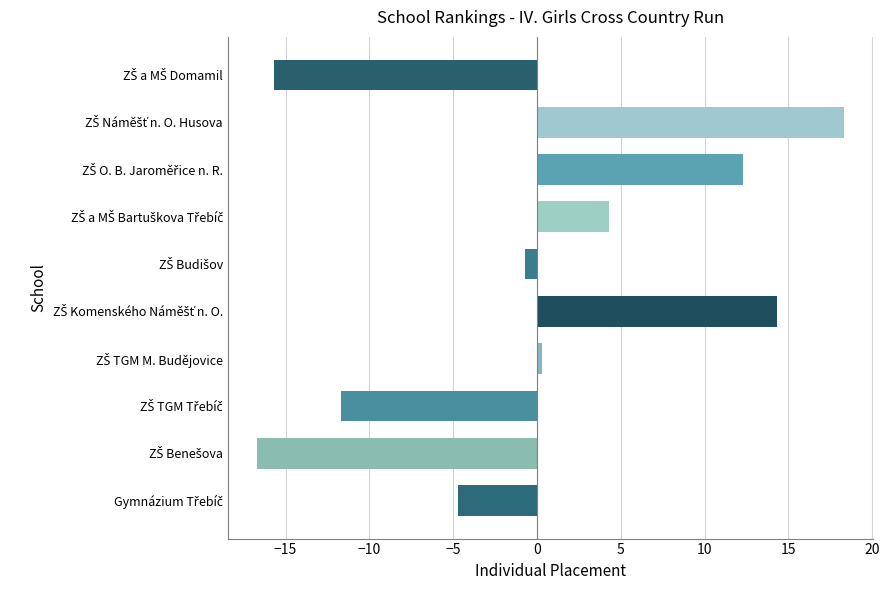

What is the difference between the maximum and minimum values?

35.0